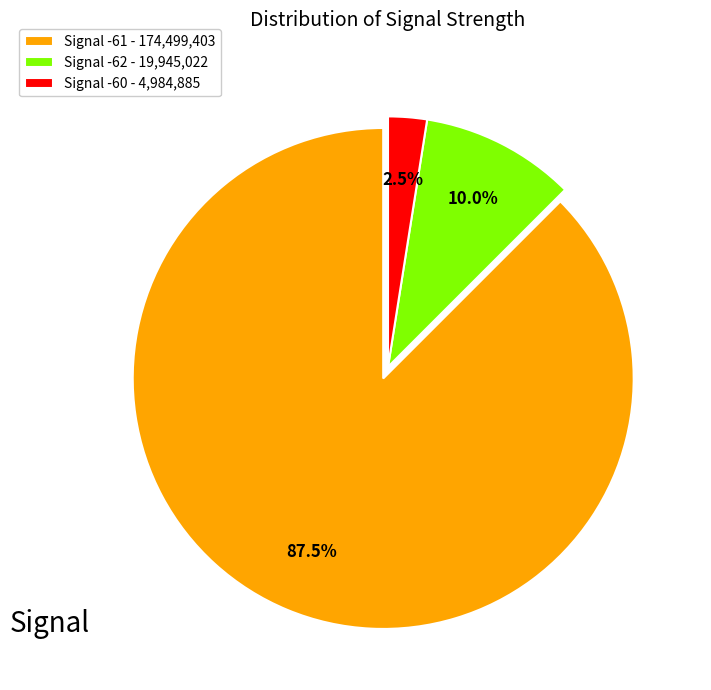

How many segments does this pie chart have?

3